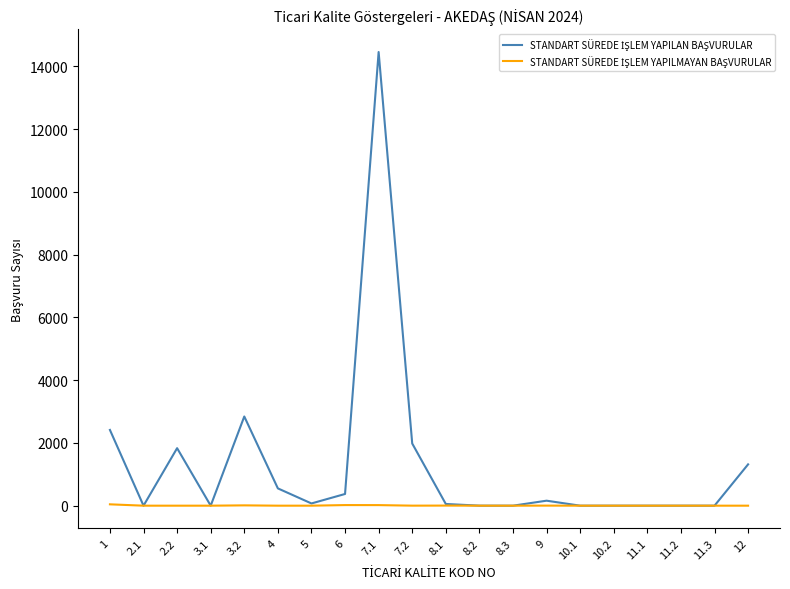

At how many categories does at least one series exceed 1955?

4